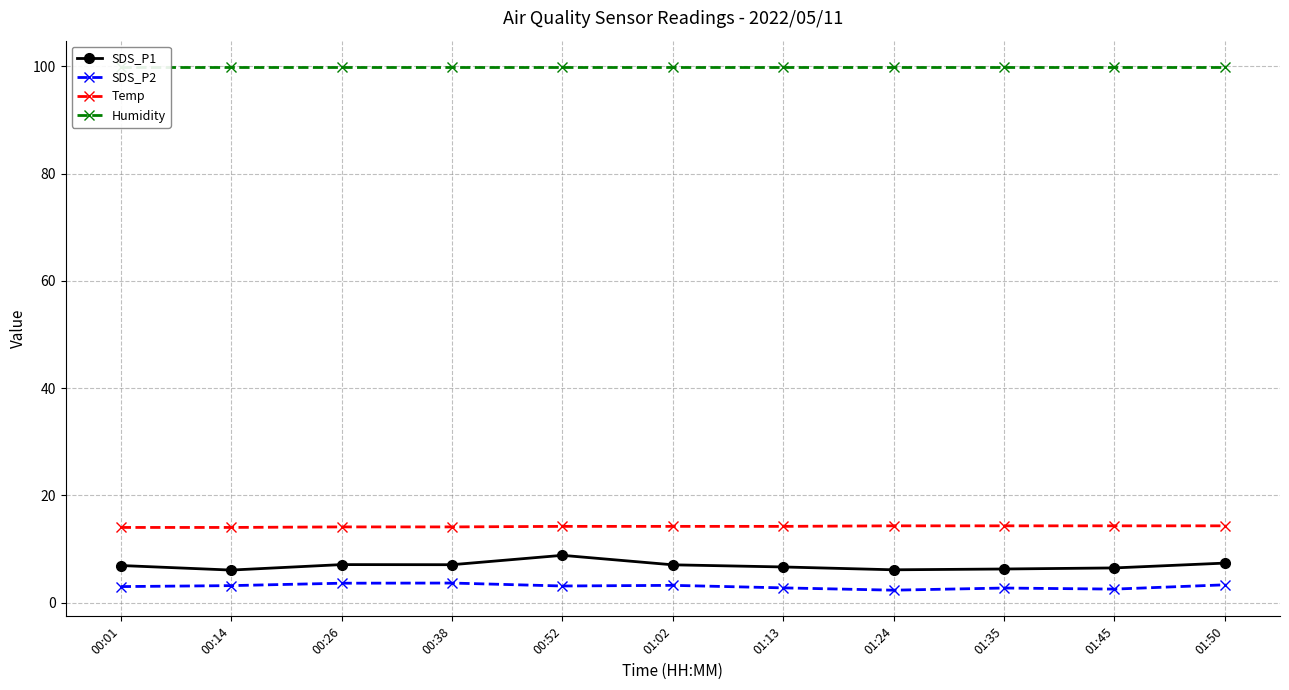

What is the difference between the maximum and minimum values in the SDS_P1 series?

2.8